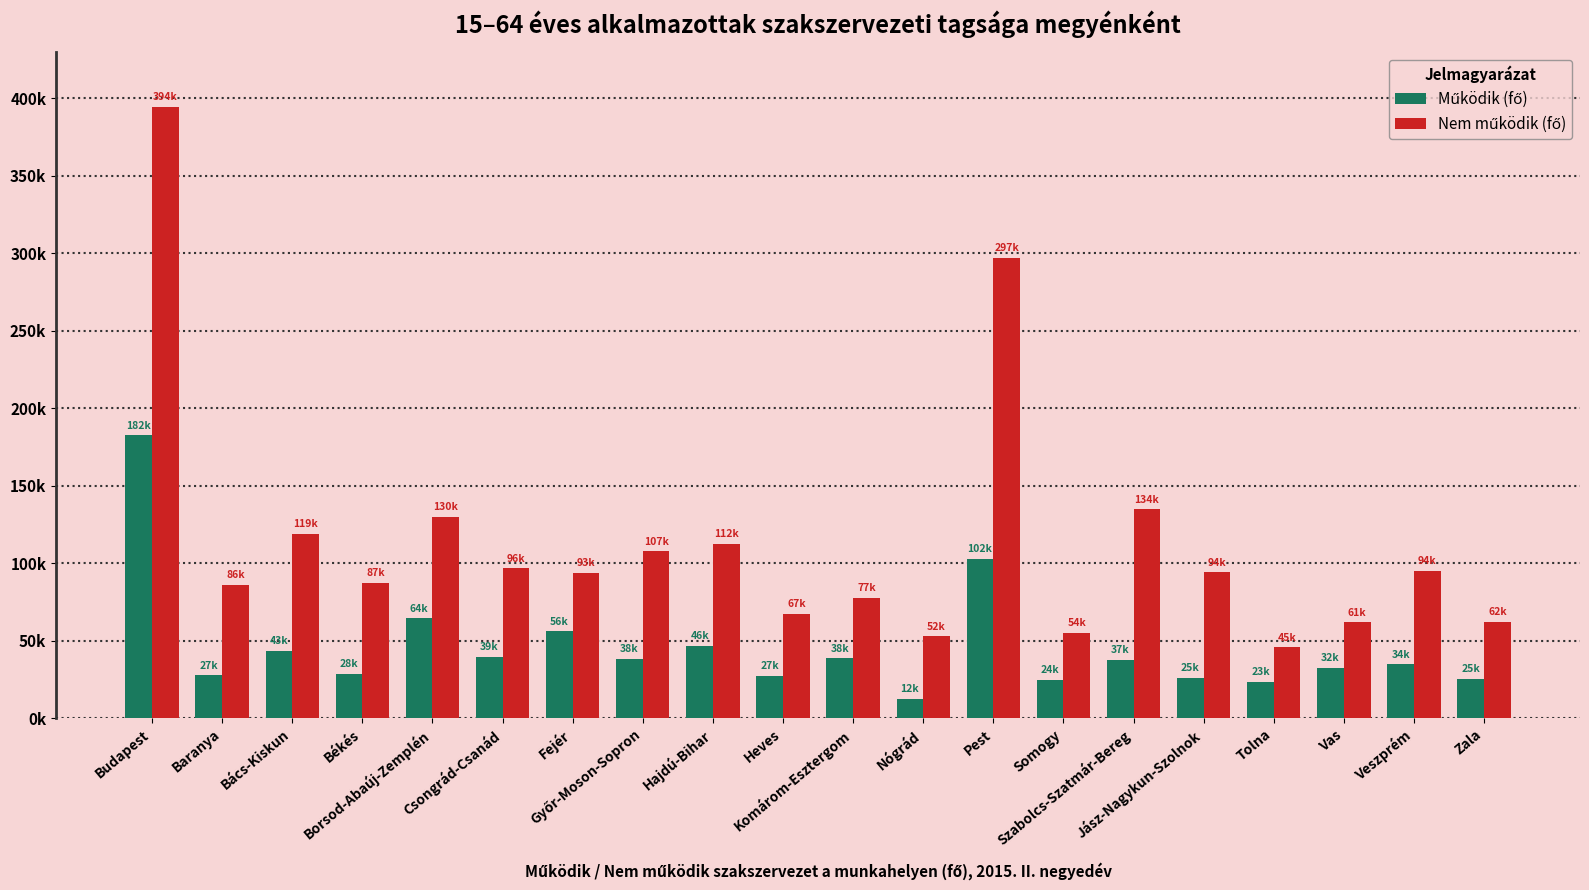

Does the chart contain stacked bars?

No